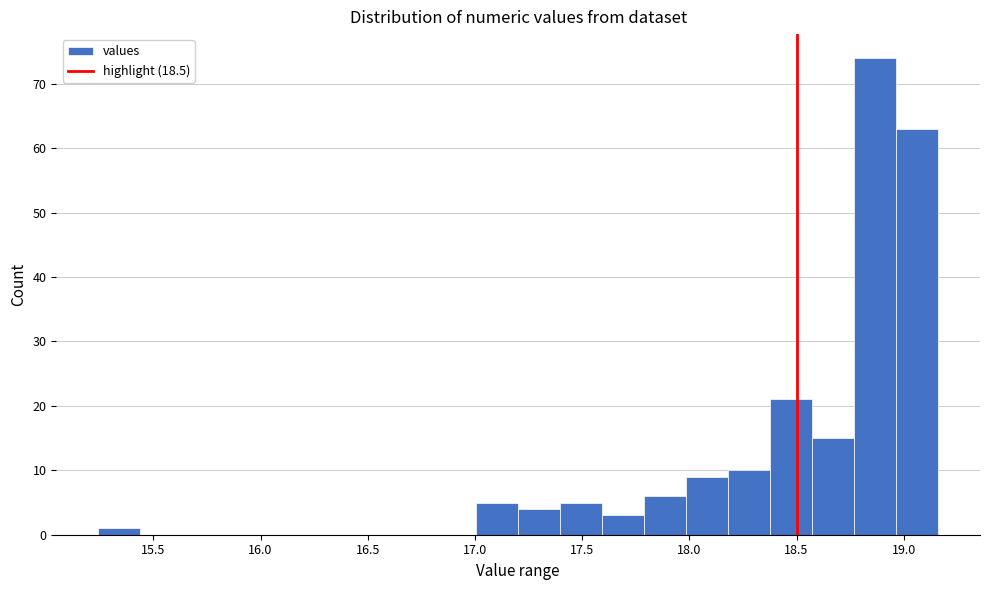

Read against the x-axis, roughly where is the centre of the tallest bar?

18.85